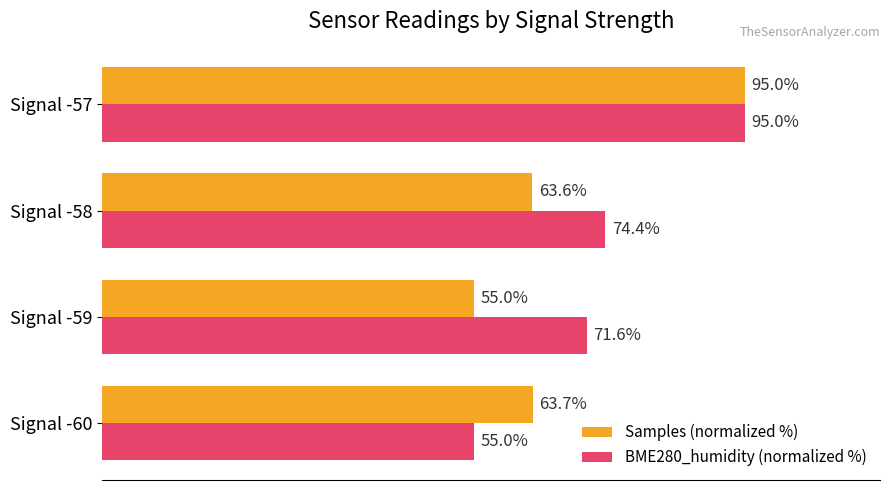

At Signal -59, list the series in order from smallest to largest.

Samples (normalized %), BME280_humidity (normalized %)